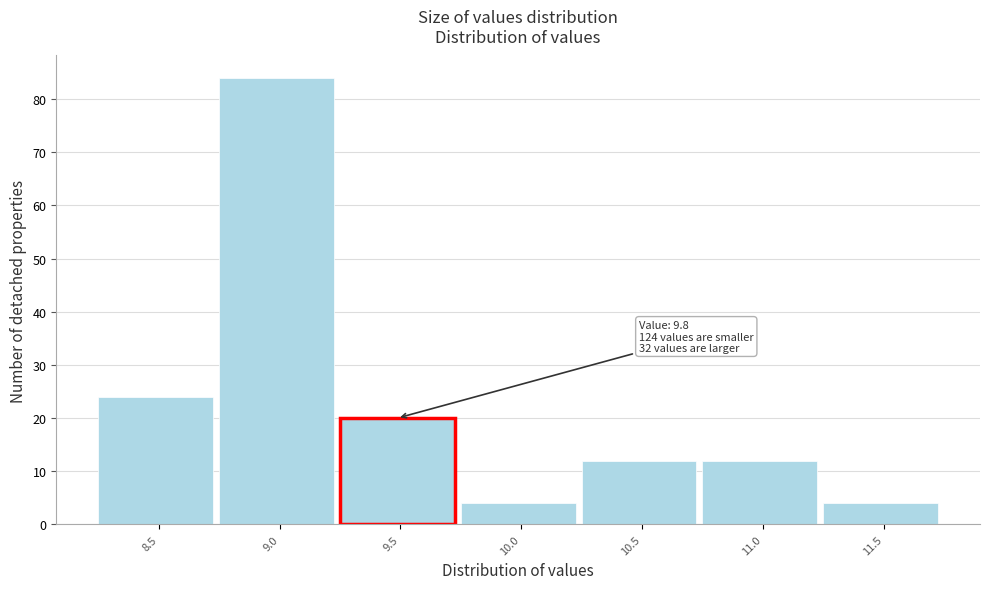

Reading left to right, what are all the values shown in this chart?

8.5=24	9.0=84	9.5=20	10.0=4	10.5=12	11.0=12	11.5=4